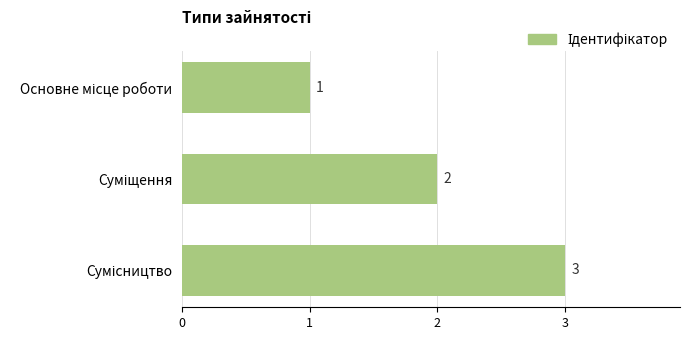

What is the greatest value displayed?

3